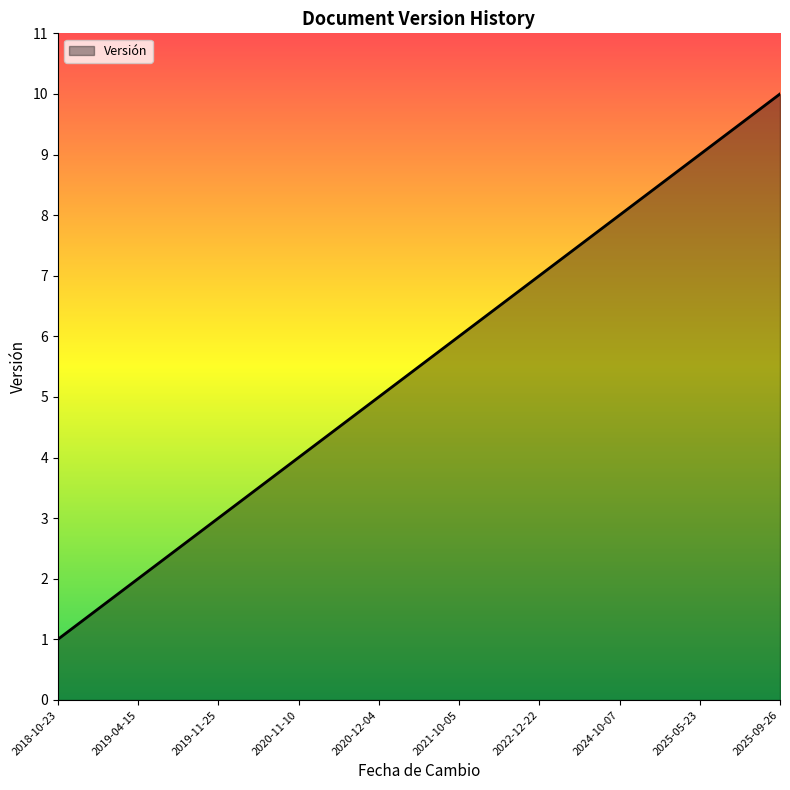

What is the difference between the maximum and minimum values?

9